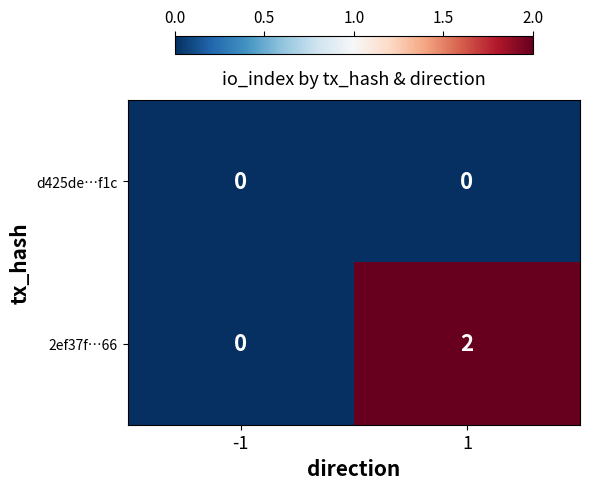

The value of d425de…f1c at 1 is 0. True or false?

True